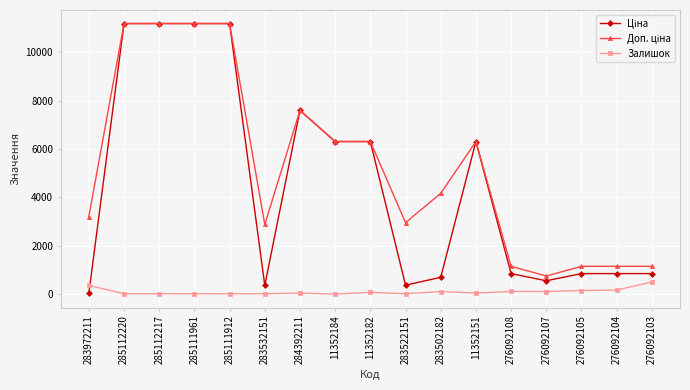

How many series are shown in this chart?

3